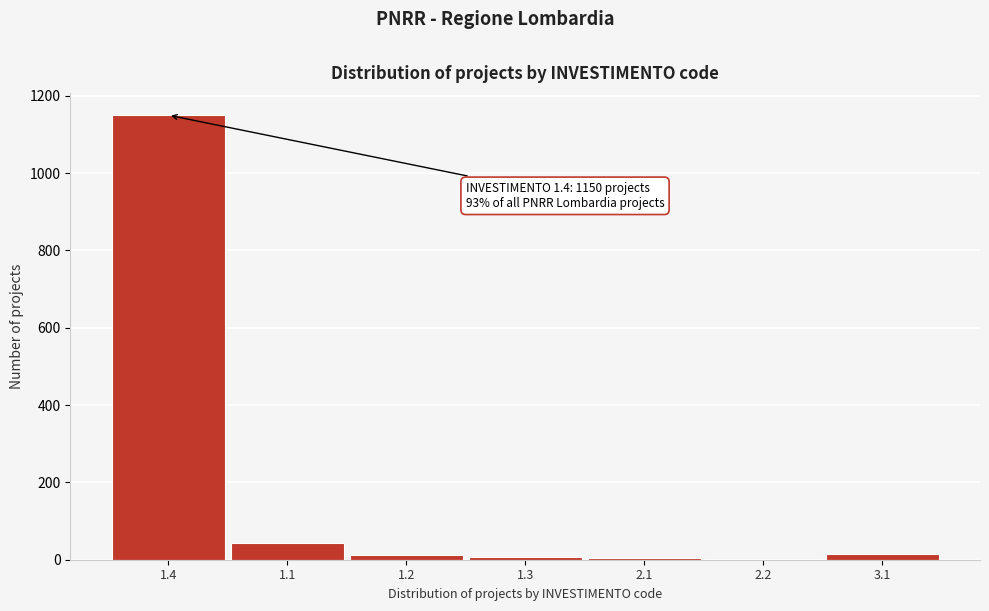

The value at 1.1 is 42. True or false?

True